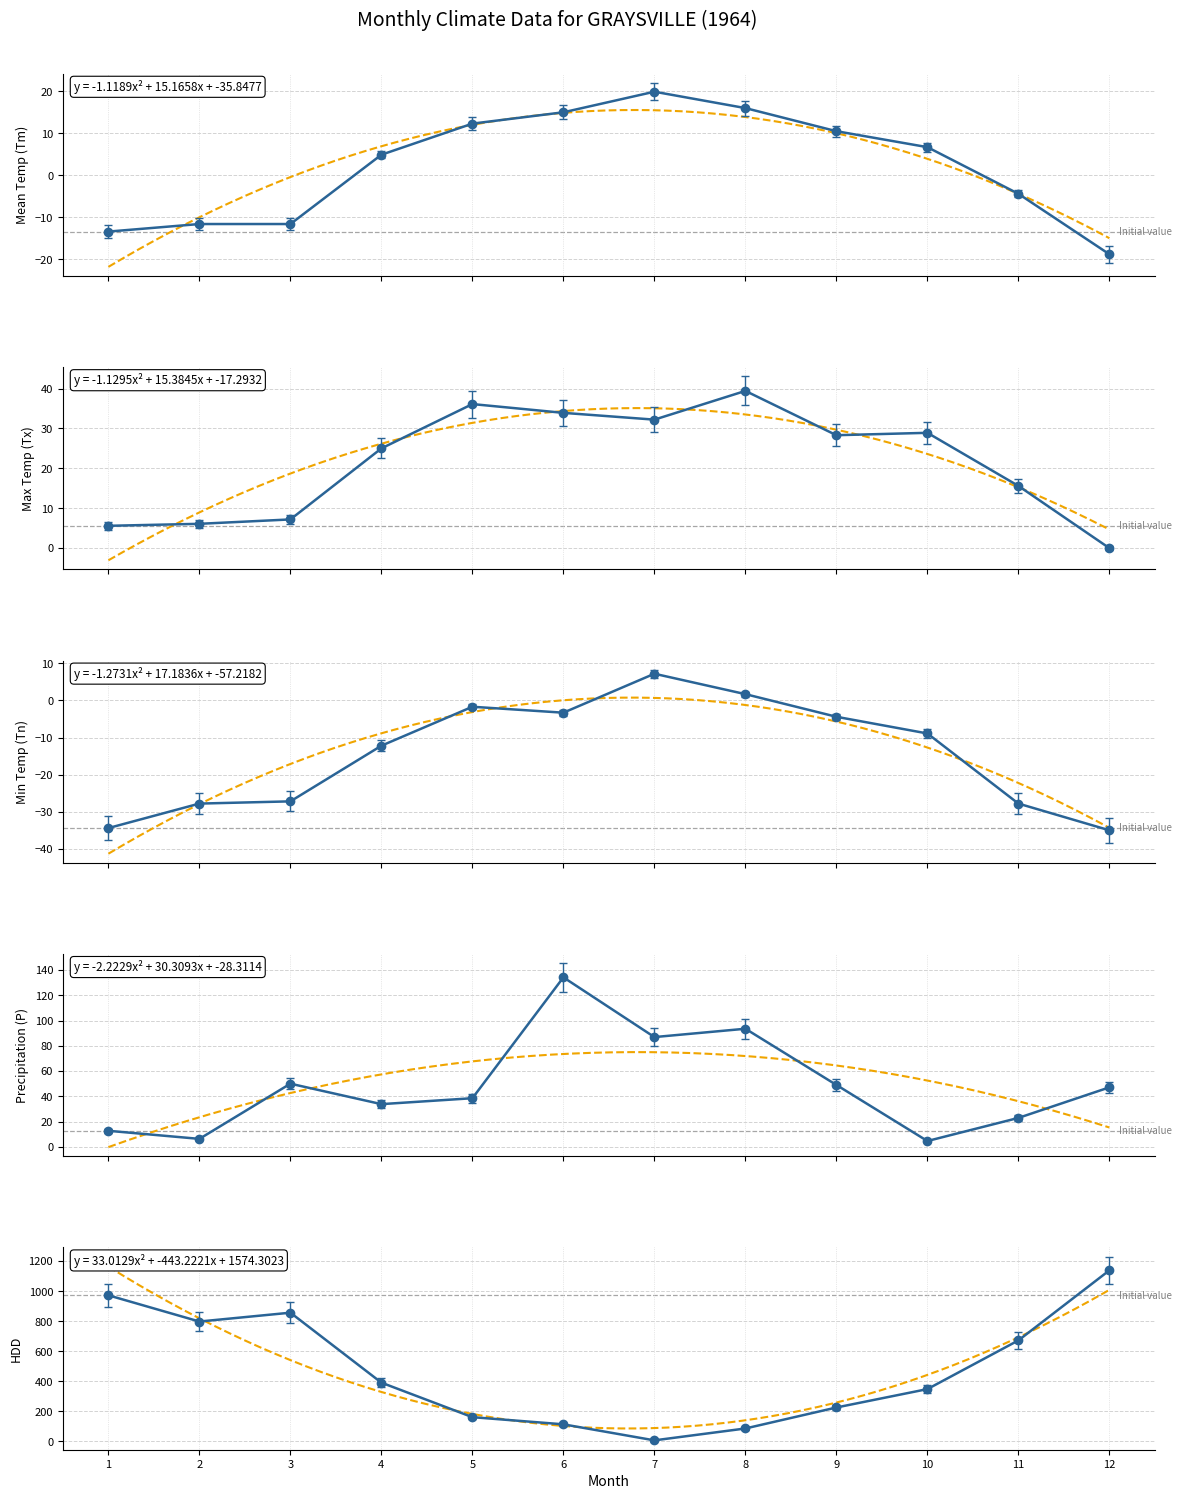

What is the value of the P point at the 2nd from the left?

5.3